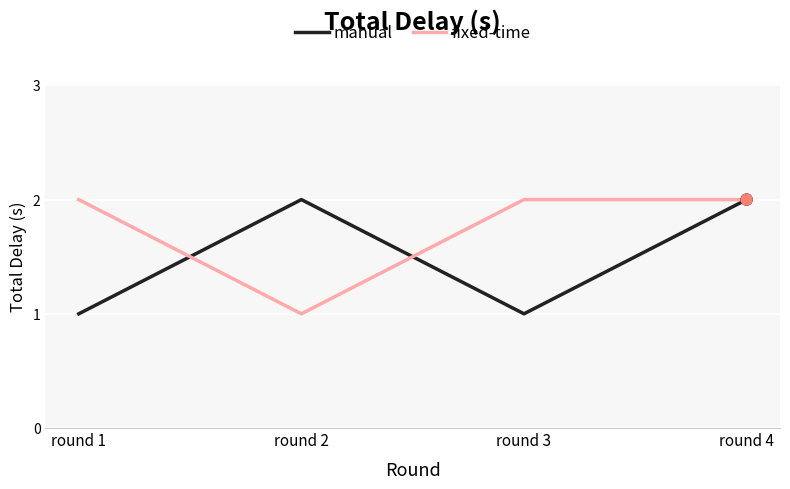

What is the total value across all series at round 2?

3